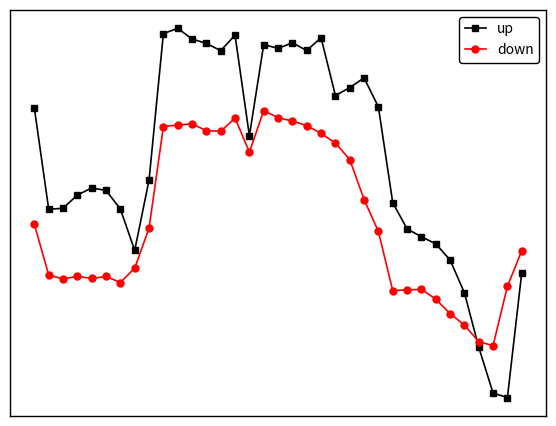

What are all the series names shown in the legend?

up, down